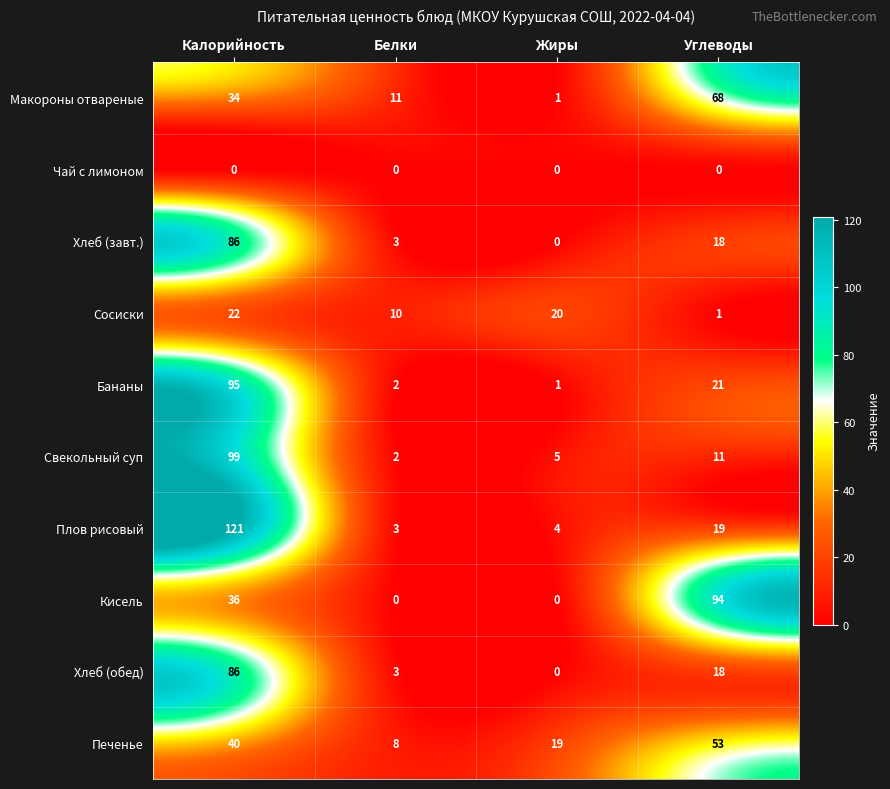

True or false: Печенье has a value of 53 at Углеводы.

True